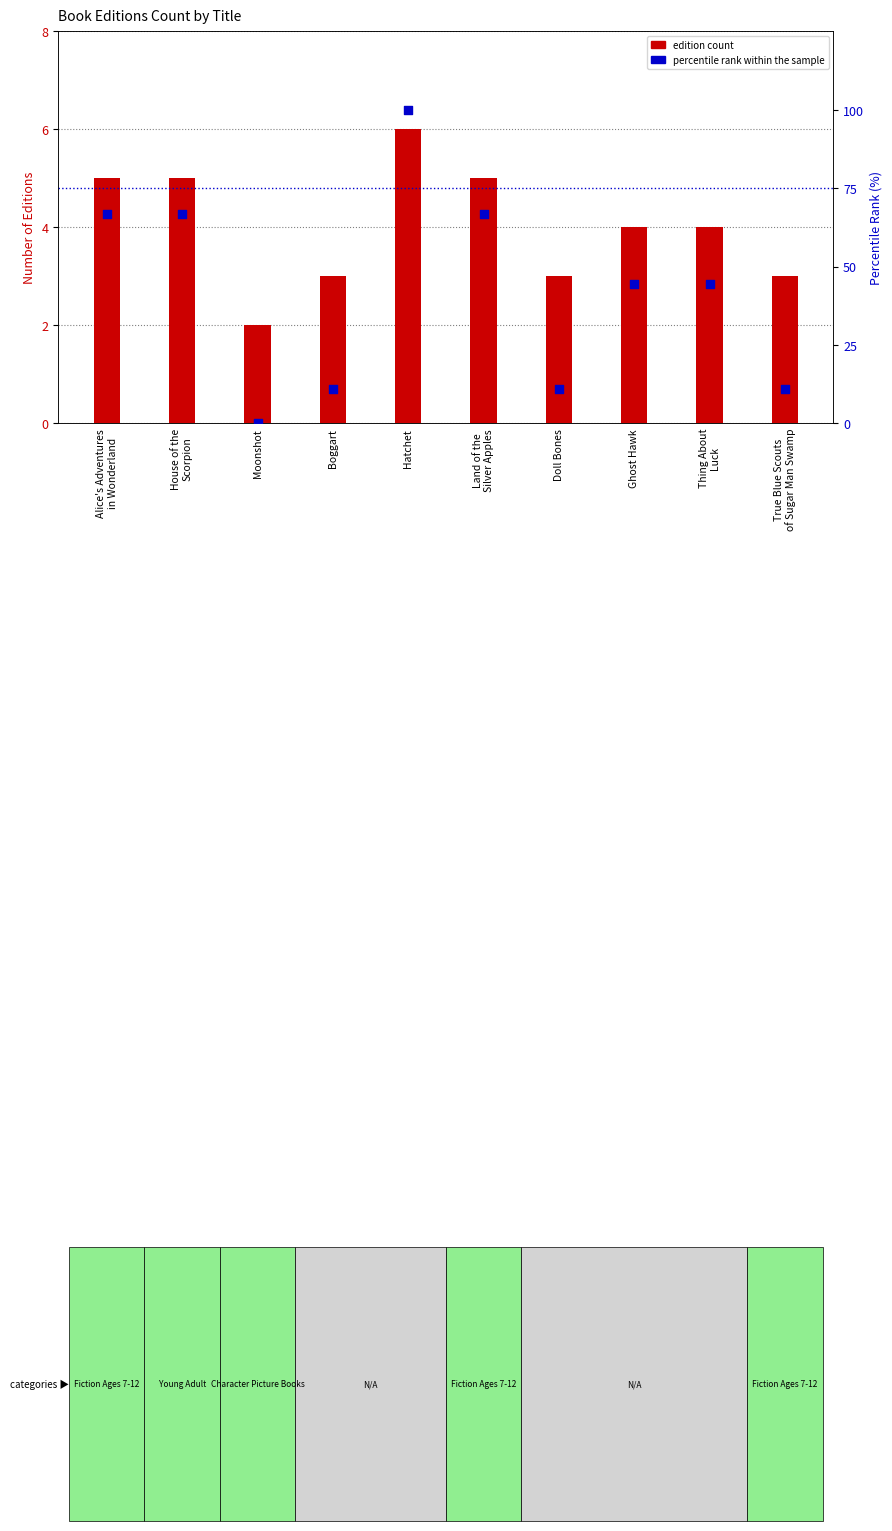

What is the total value across all series at House of the
Scorpion?

71.7